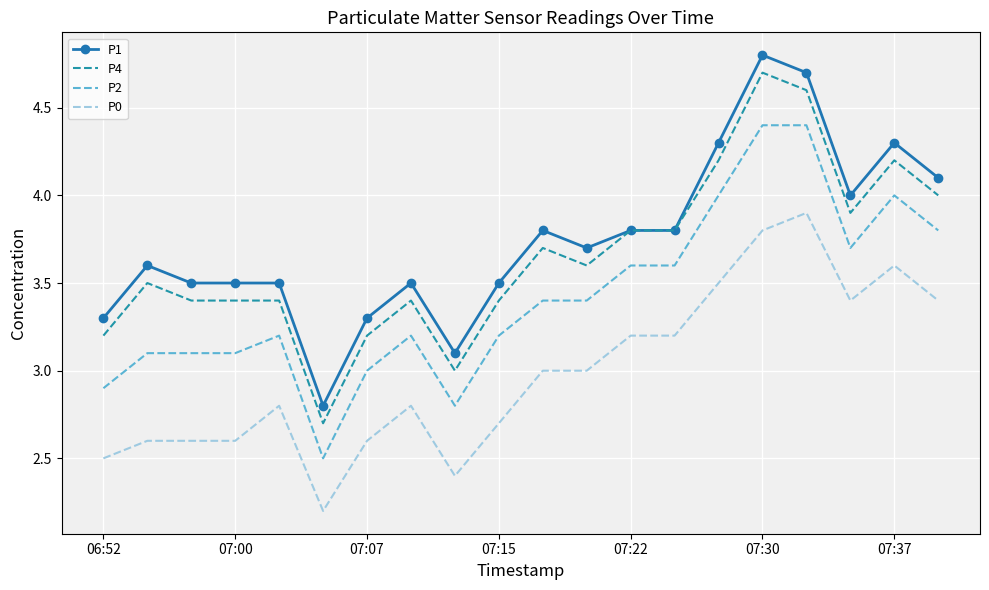

What is the minimum value shown in the chart?

2.2